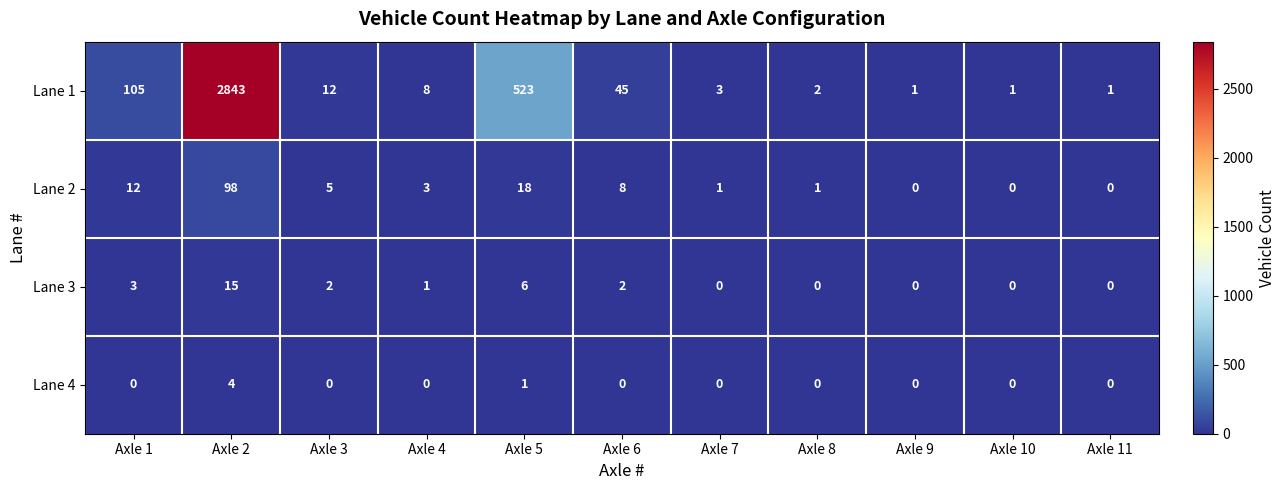

What is the difference between the maximum and minimum values in the Lane 1 series?

2842